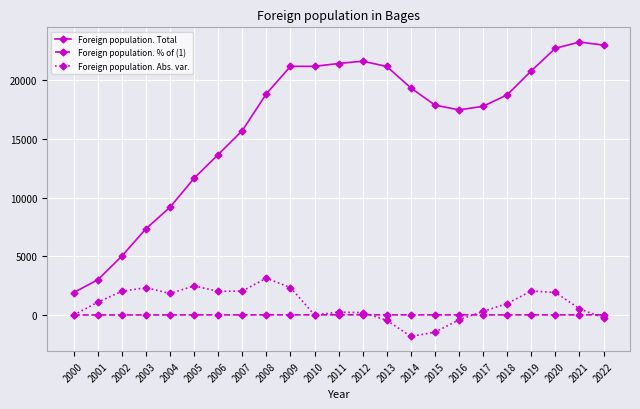

How many values in the Foreign population. Total series are below 18775?

11